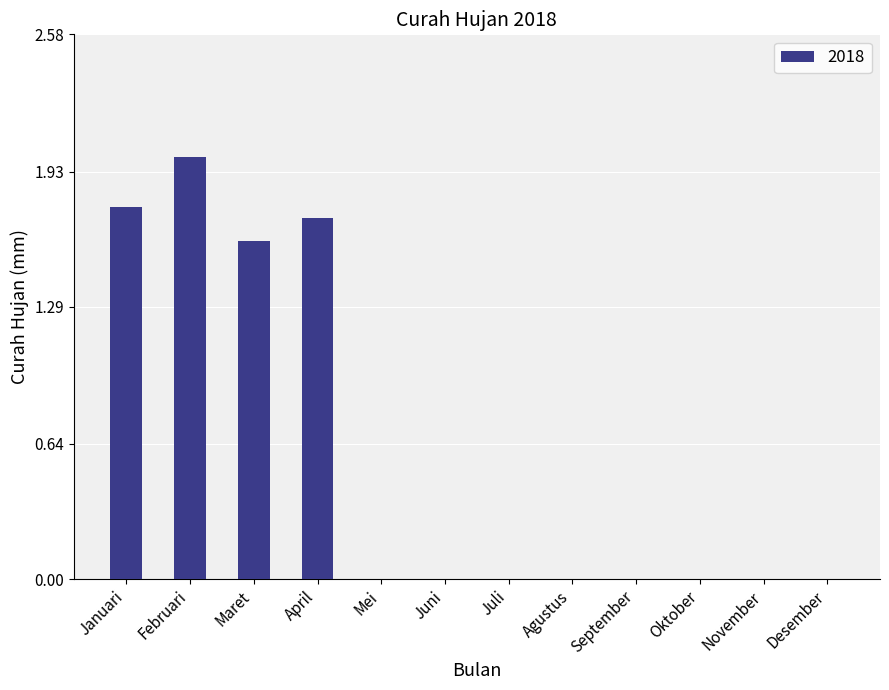

Count the number of categories in the chart.

12